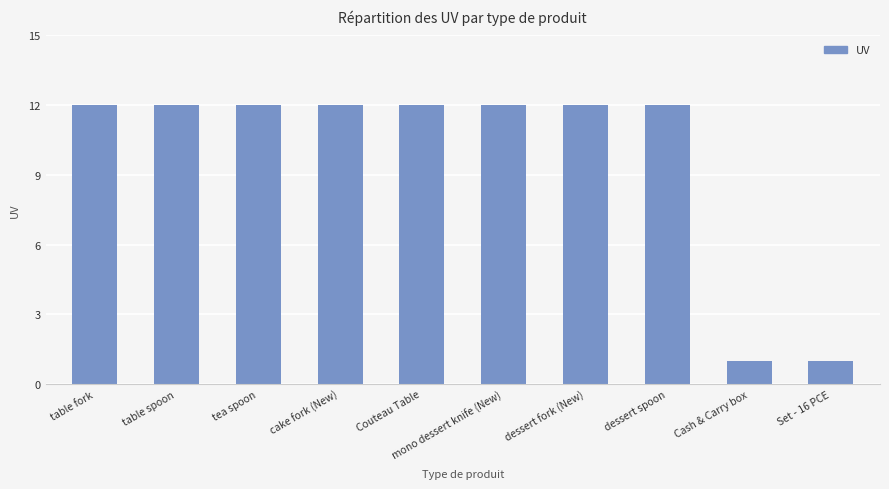

What is the sum of the values at mono dessert knife (New) and dessert fork (New)?

24